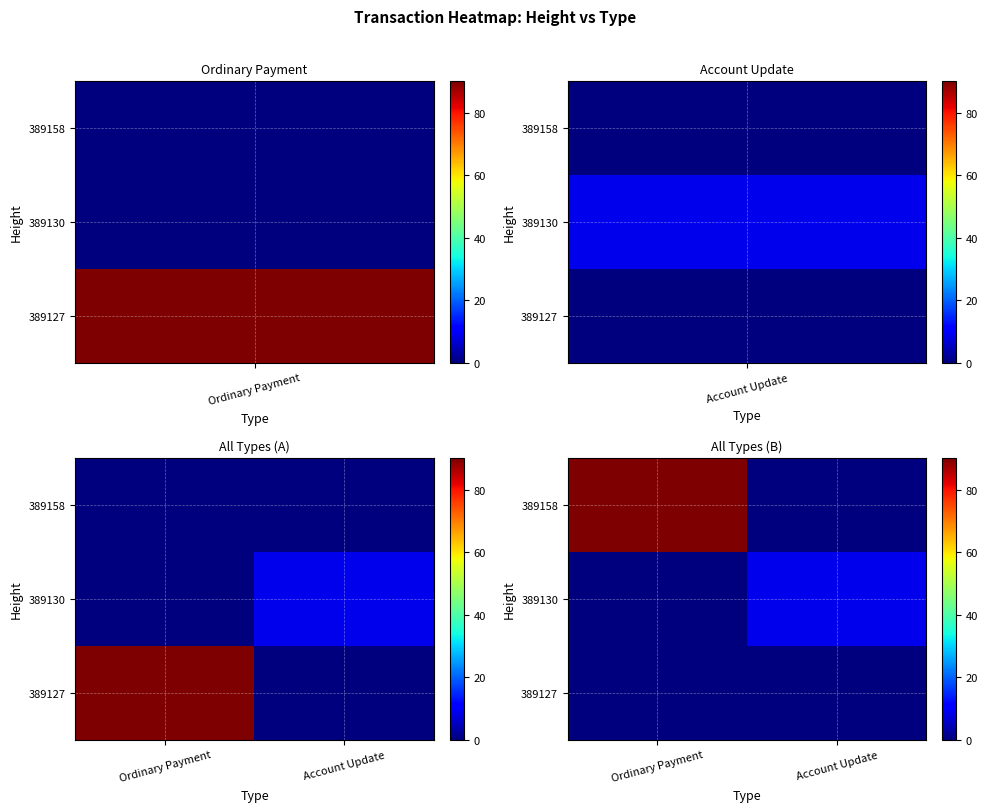

The value of 389130 at Ordinary Payment is -5.7. True or false?

False